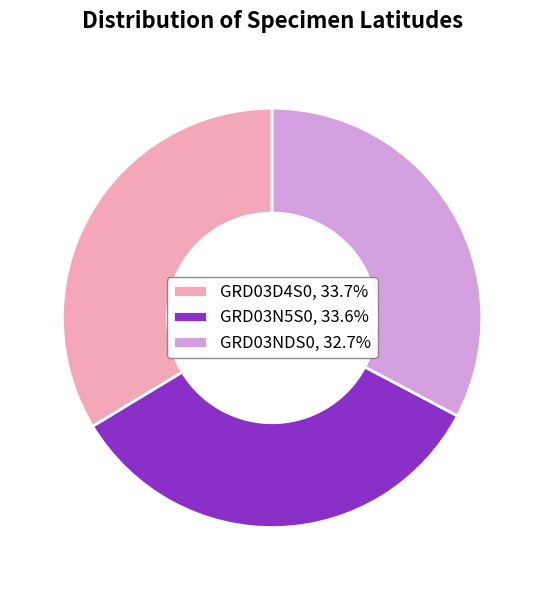

Is the sum of GRD03D4S0, 33.7% and GRD03N5S0, 33.6% greater than half?

Yes